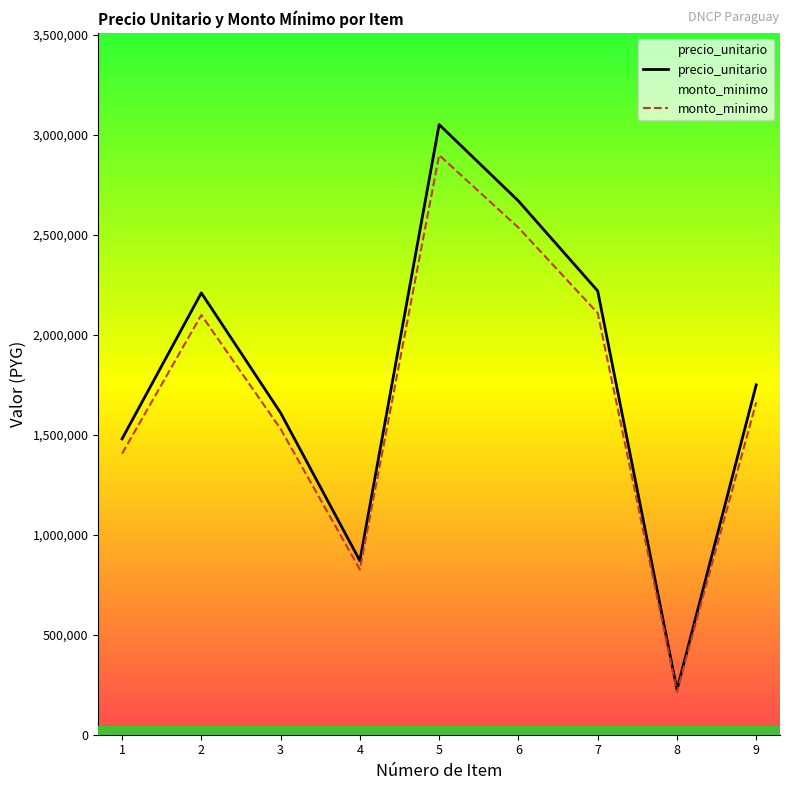

What is the difference between the maximum and second lowest values in the monto_minimo series?

2072900